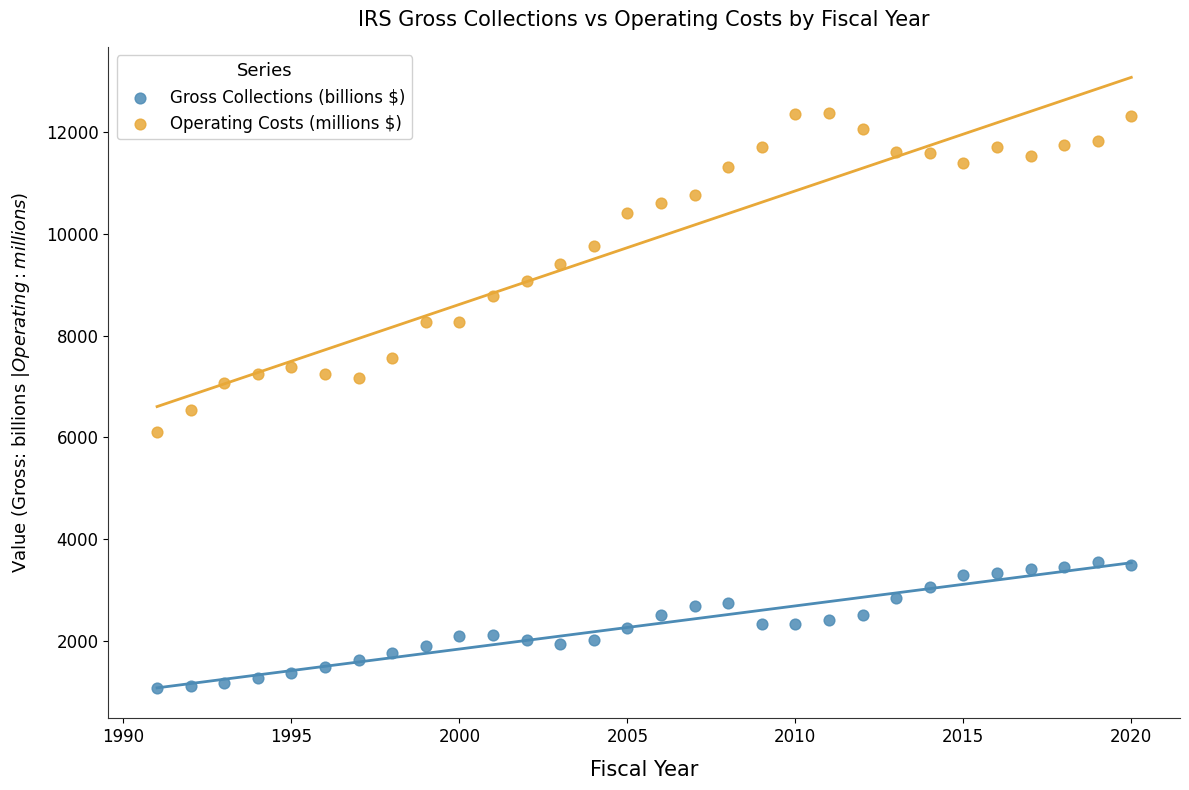

Which series has the largest Y range (max minus min)?

Operating Costs (millions $)